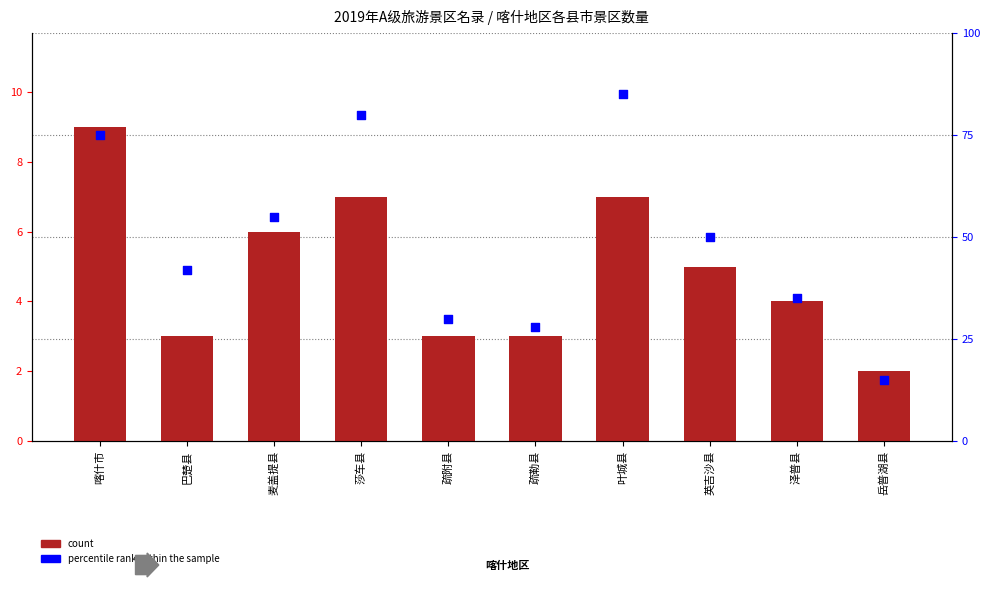

Is the value of percentile rank within the sample at 莎车县 greater than the value of count at 巴楚县?

Yes